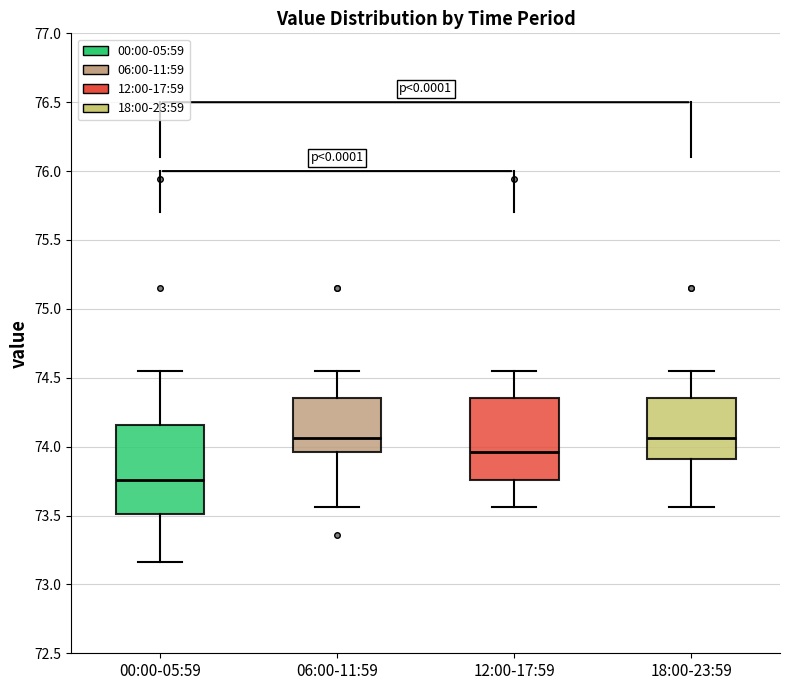

Reading left to right, transcribe this box plot: for each box, give where its median line is, the range the box spans, and where its two whiskers end, as read against the y-axis. The values are not printed on the chart, so give them approximately, as read against the axis.

00:00-05:59: median 73.75, box 73.50 to 74.15, whiskers 73.15 to 74.55
06:00-11:59: median 74.05, box 73.95 to 74.35, whiskers 73.55 to 74.55
12:00-17:59: median 73.95, box 73.75 to 74.35, whiskers 73.55 to 74.55
18:00-23:59: median 74.05, box 73.90 to 74.35, whiskers 73.55 to 74.55